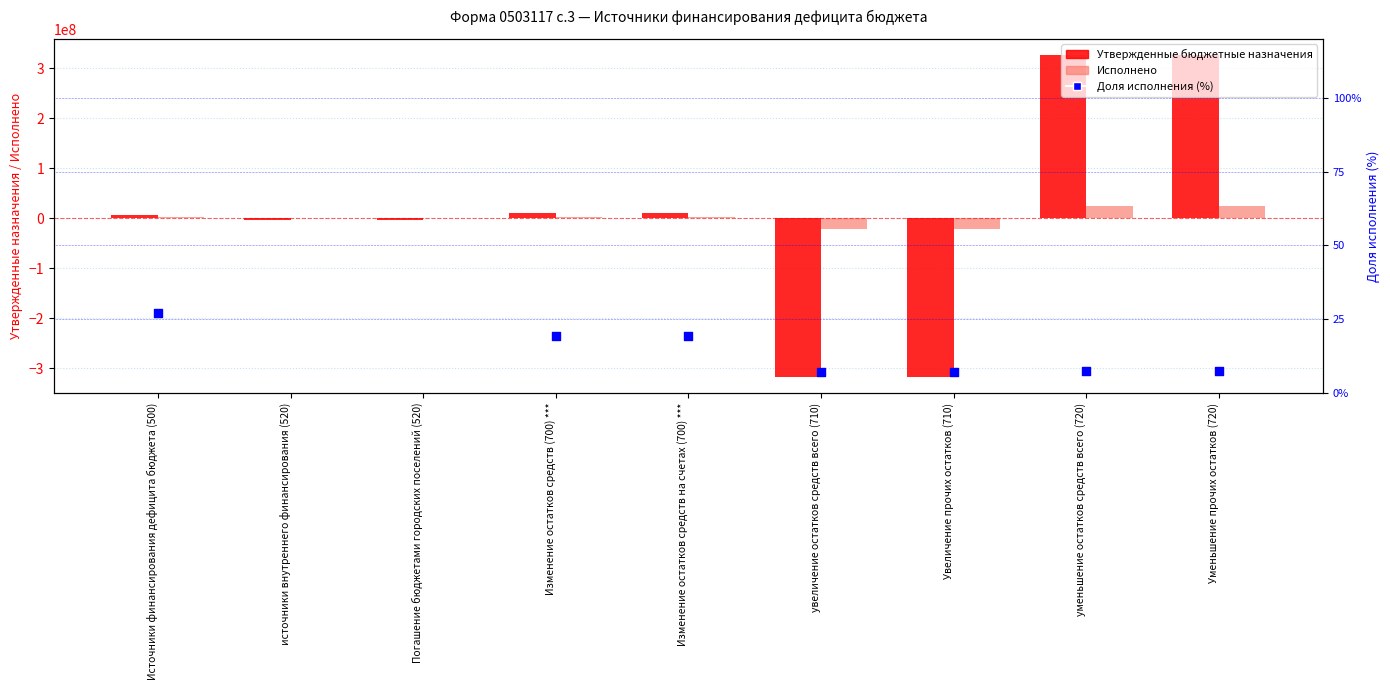

At which category is the sum across all series the highest?

уменьшение остатков средств всего (720)